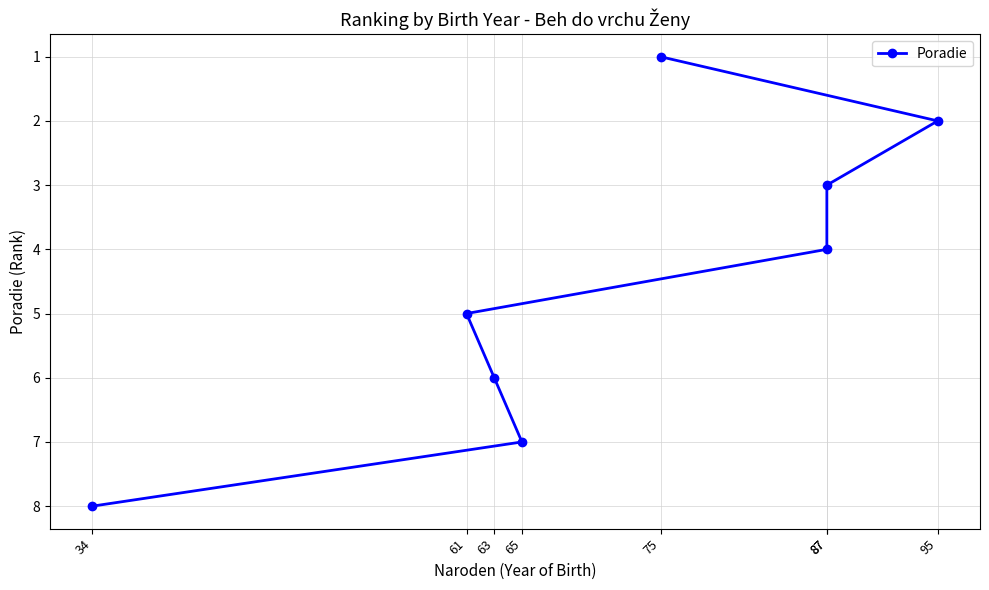

Is it true that the value at 75 is 1?

True